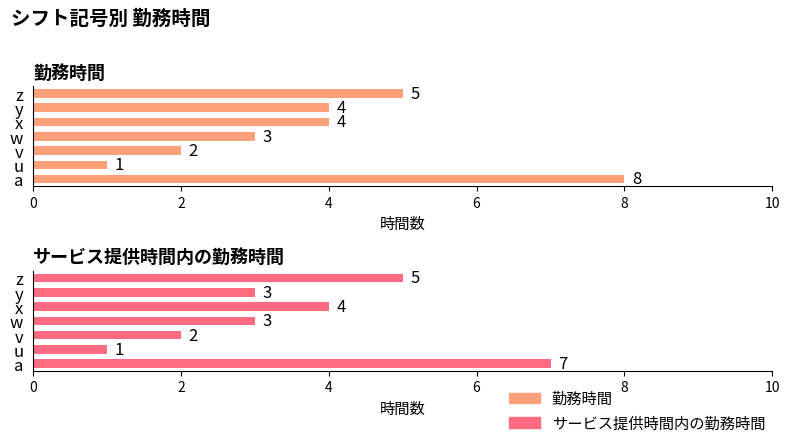

Are the bars grouped side by side (vs. stacked)?

Yes